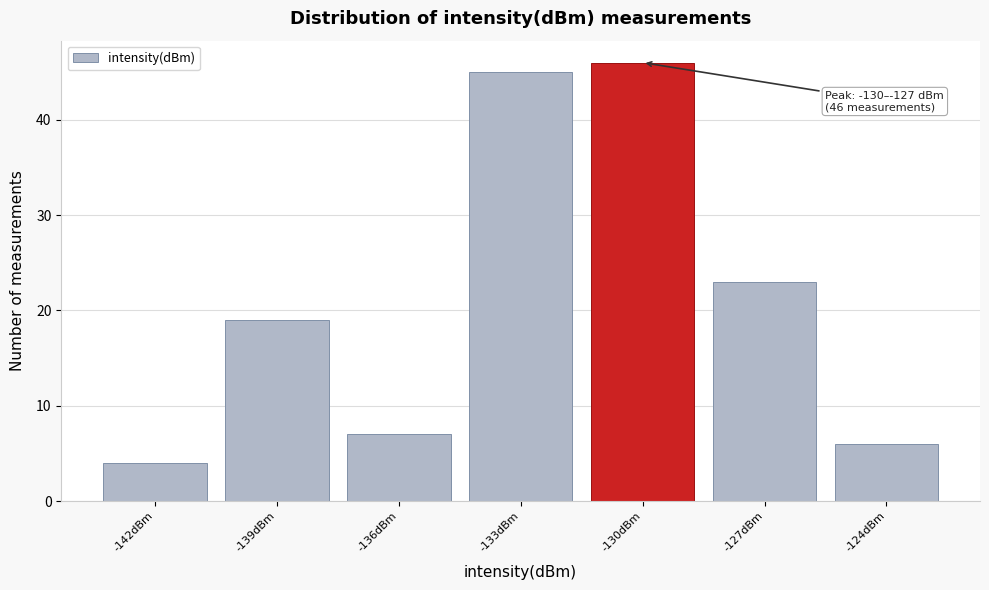

Reading left to right, transcribe all the data shown in this chart.

4	19	7	45	46	23	6